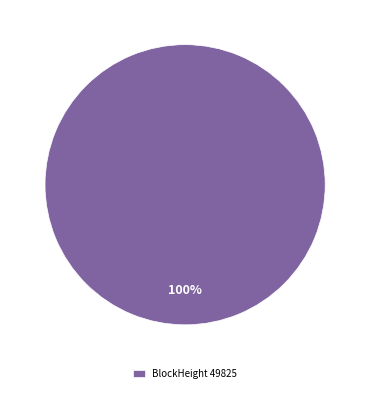

Is there any slice that represents more than half of the pie?

Yes